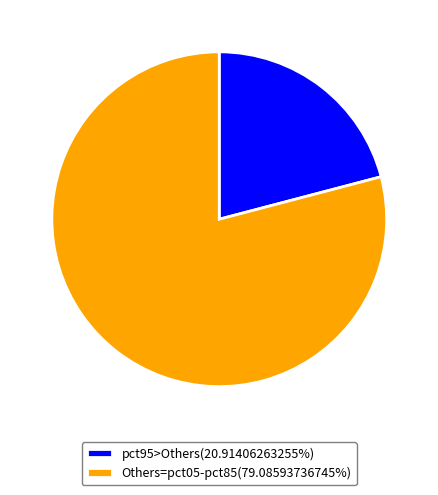

Is pct95>Others(20.91406263255%) the majority of the pie?

No